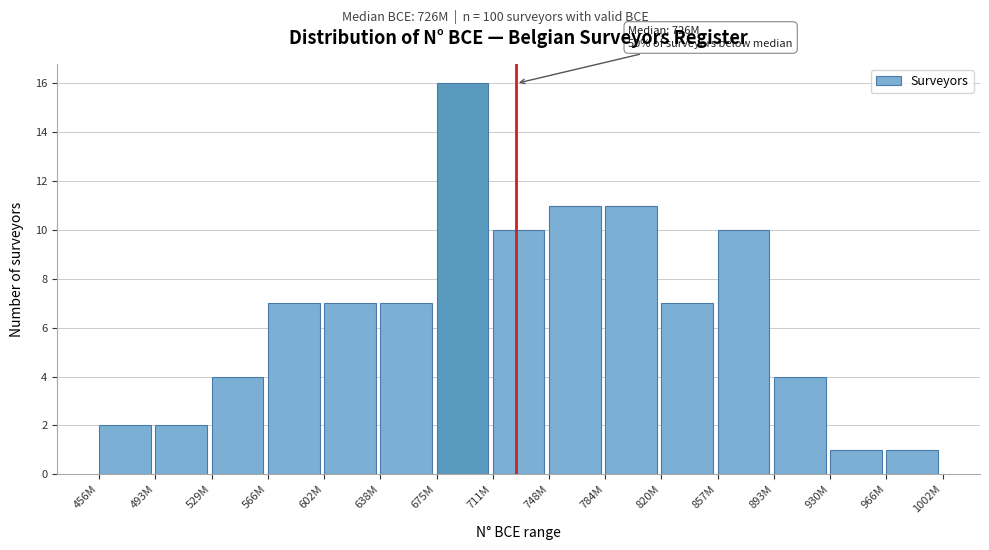

Reading left to right, extract all data points from this chart.

2	2	4	7	7	7	16	10	11	11	7	10	4	1	1